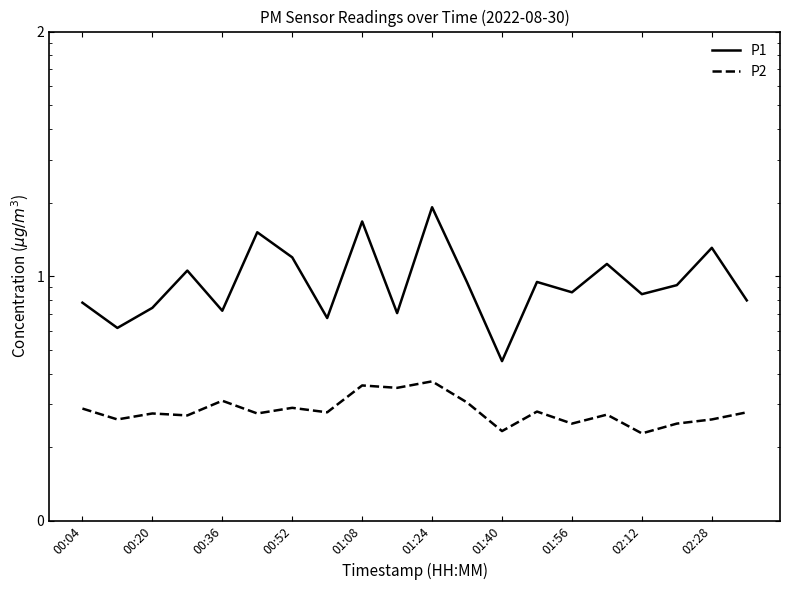

Is this an area chart (filled region under the line)?

No